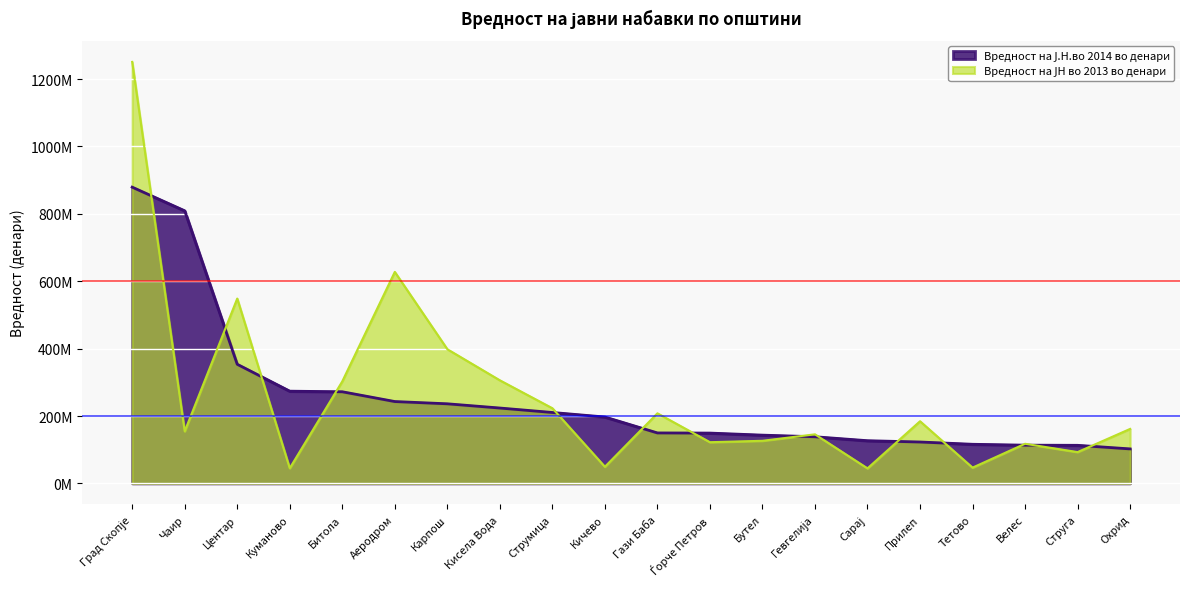

What is the sum of the Вредност на ЈН во 2013 во денари values at Град Скопје and Тетово?

1297728772